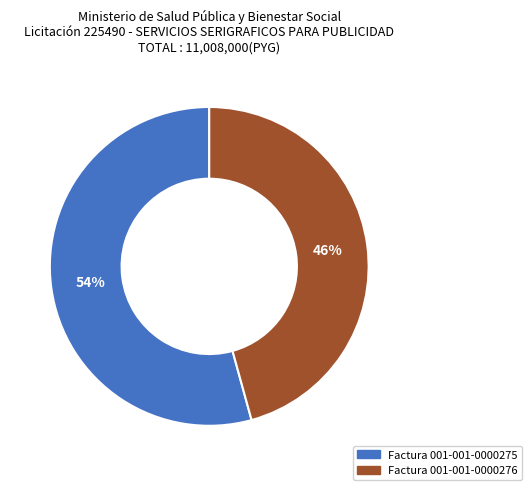

True or false: Factura 001-001-0000276 accounts for 46% of the total.

True